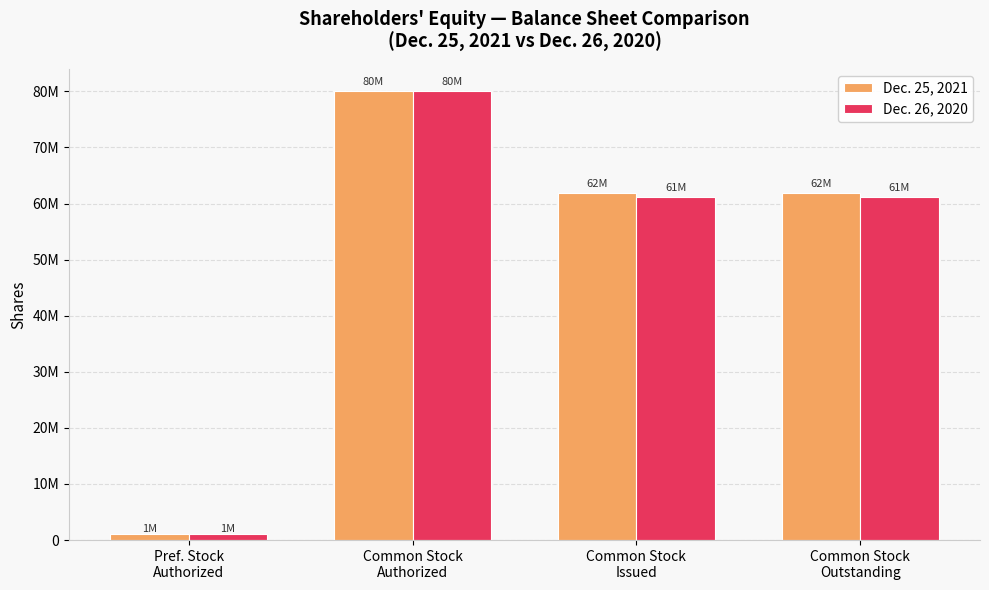

What value does the Dec. 26, 2020 series have at Common Stock
Authorized, to the nearest 10?

80000000